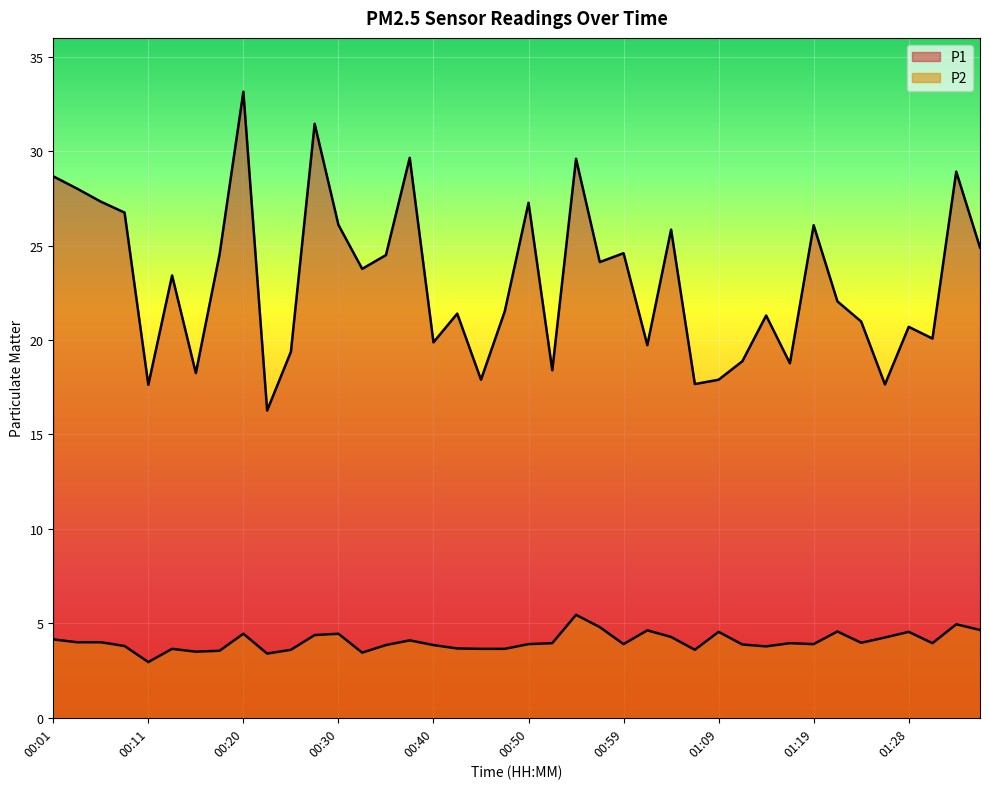

Is it true that P1 equals 33.1 at 00:20?

True